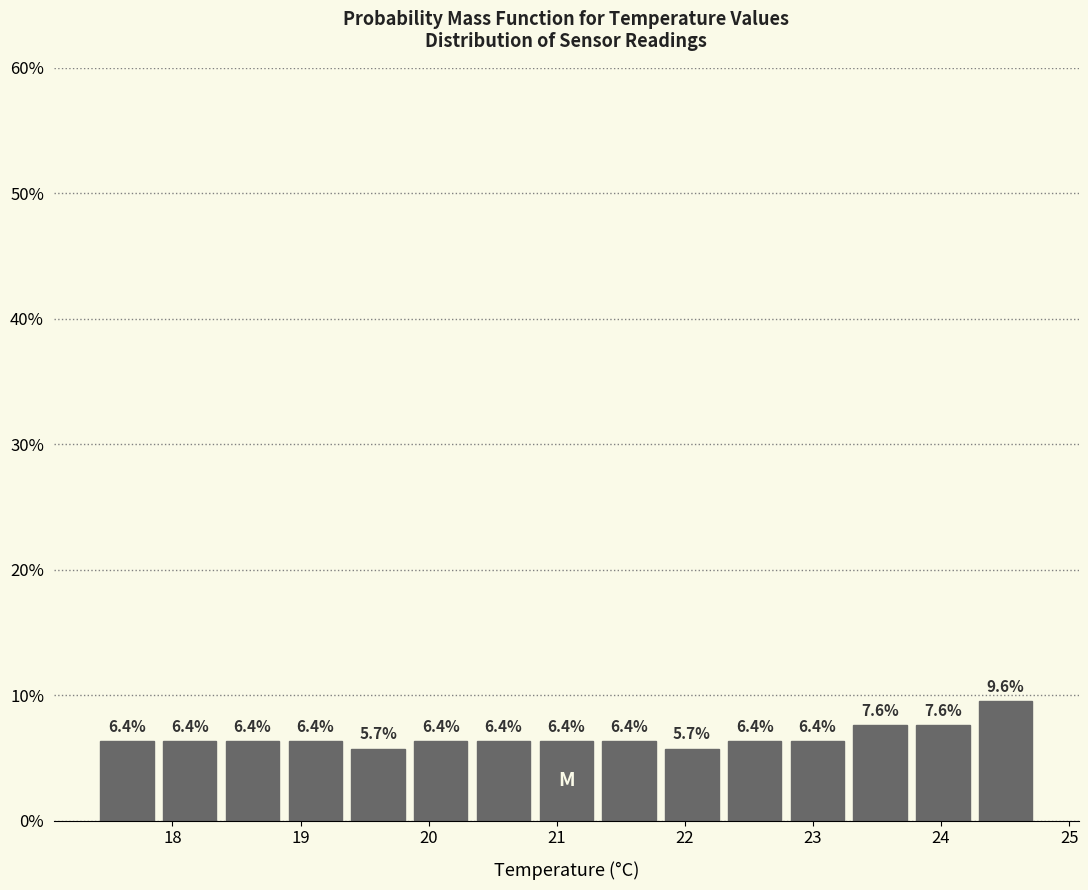

Reading left to right, list every bar in this chart as the range it spans on the x-axis followed by its height. The bar edges are not printed on the chart, so give them approximately, as read against the axis.

17.40 to 17.89: 6.4
17.89 to 18.38: 6.4
18.38 to 18.87: 6.4
18.87 to 19.36: 6.4
19.36 to 19.85: 5.7
19.85 to 20.34: 6.4
20.34 to 20.83: 6.4
20.83 to 21.32: 6.4
21.32 to 21.81: 6.4
21.81 to 22.30: 5.7
22.30 to 22.79: 6.4
22.79 to 23.28: 6.4
23.28 to 23.77: 7.6
23.77 to 24.26: 7.6
24.26 to 24.75: 9.6